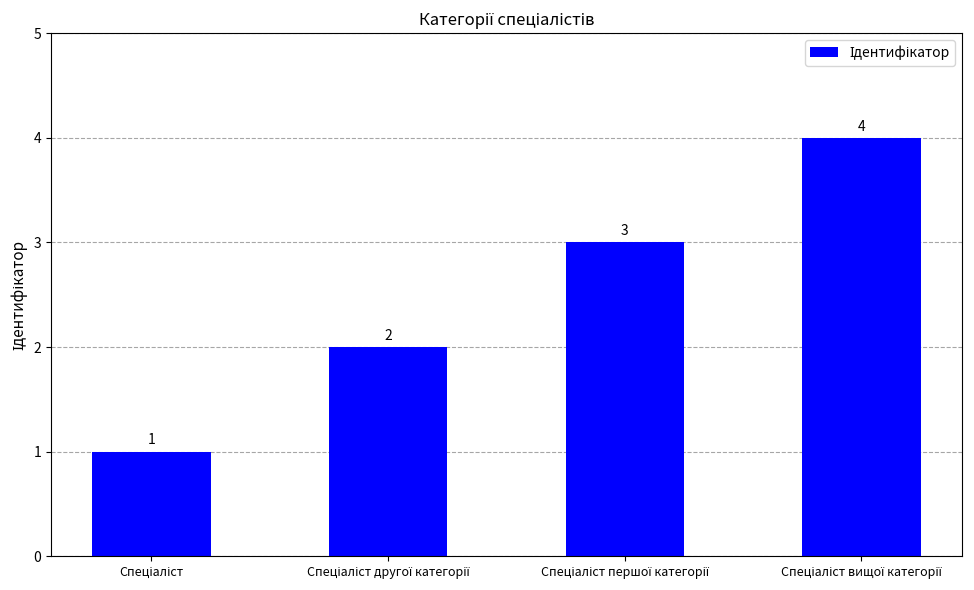

What is the minimum value shown in the chart?

1